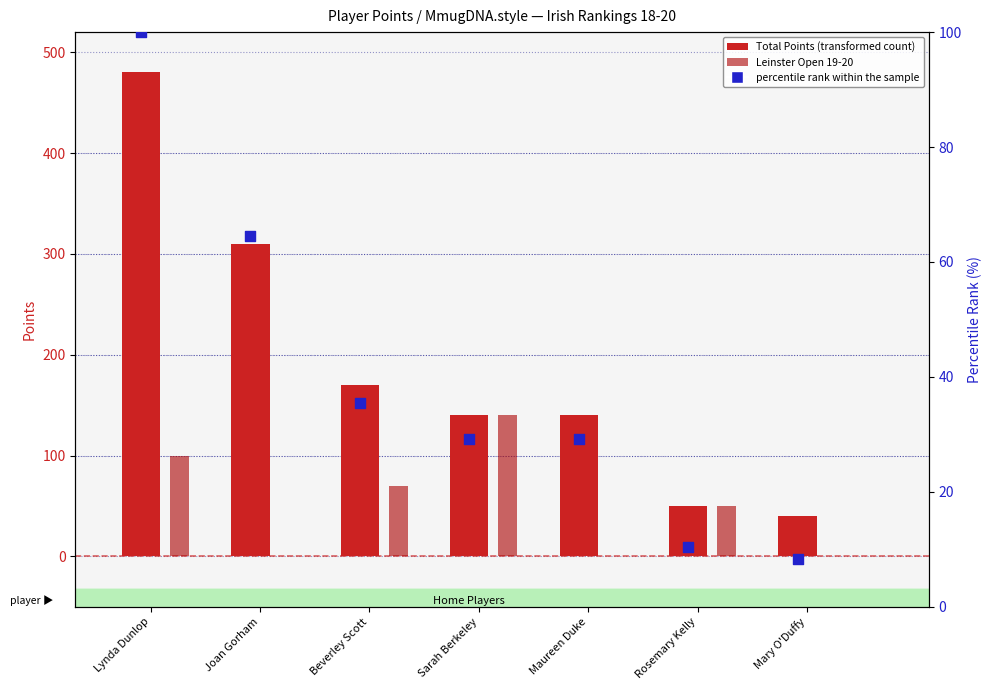

Which series has the largest Y range (max minus min)?

Total Points (transformed count)